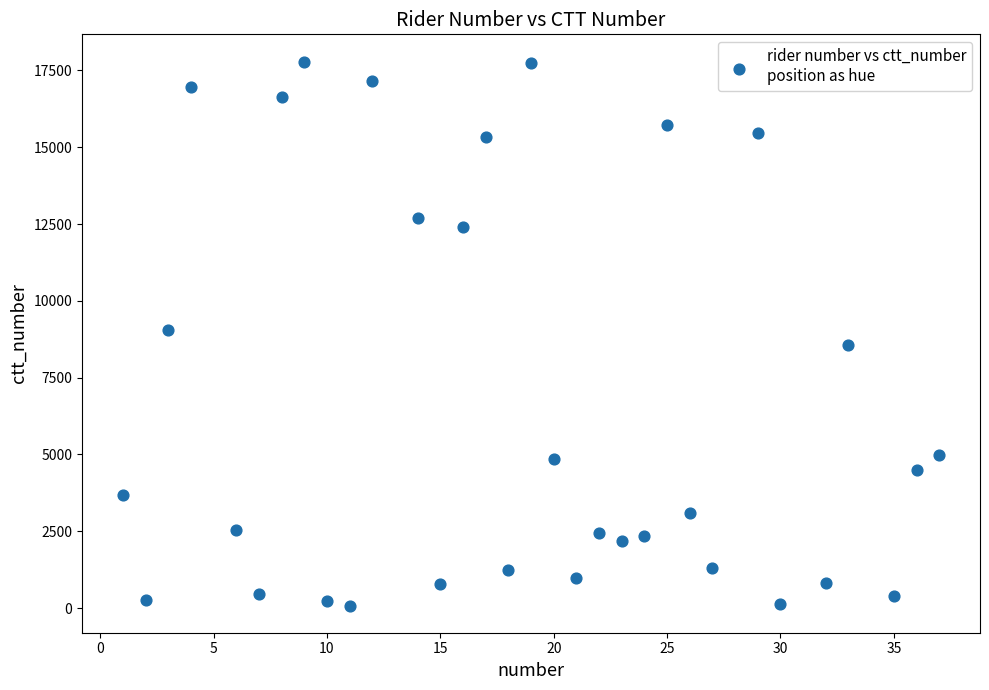

What is the range of X values (max minus min)?

36